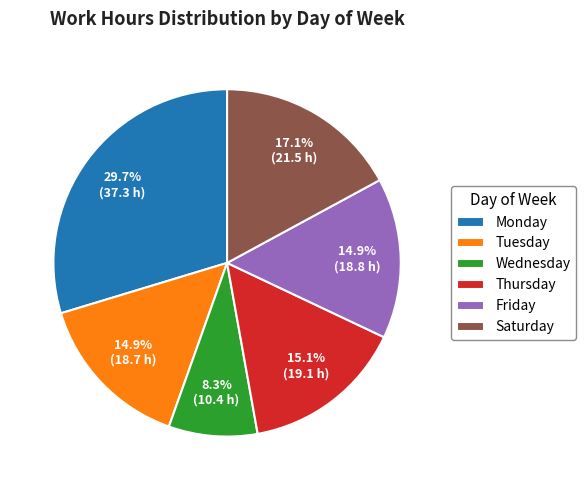

Which has a higher value, Wednesday or Saturday?

Saturday